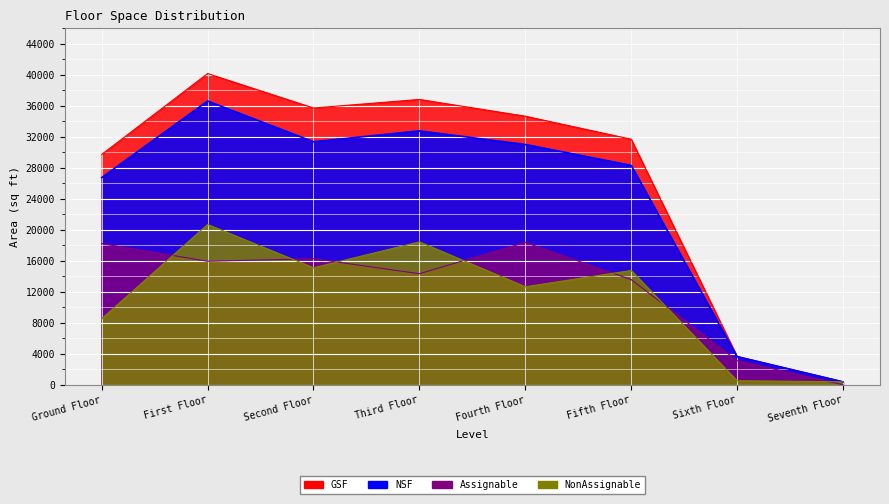

Which series has the widest spread of values?

GSF